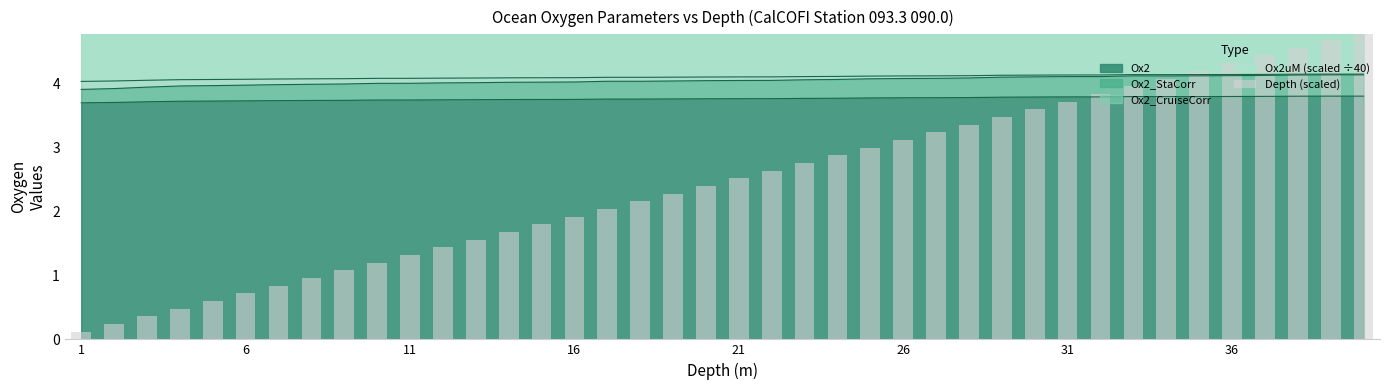

Count the number of values greater than 2.

24